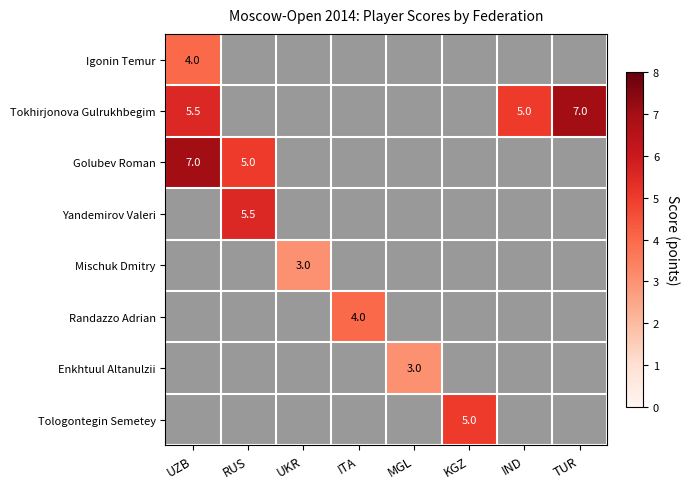

The value of Randazzo Adrian at ITA is 5.7. True or false?

False